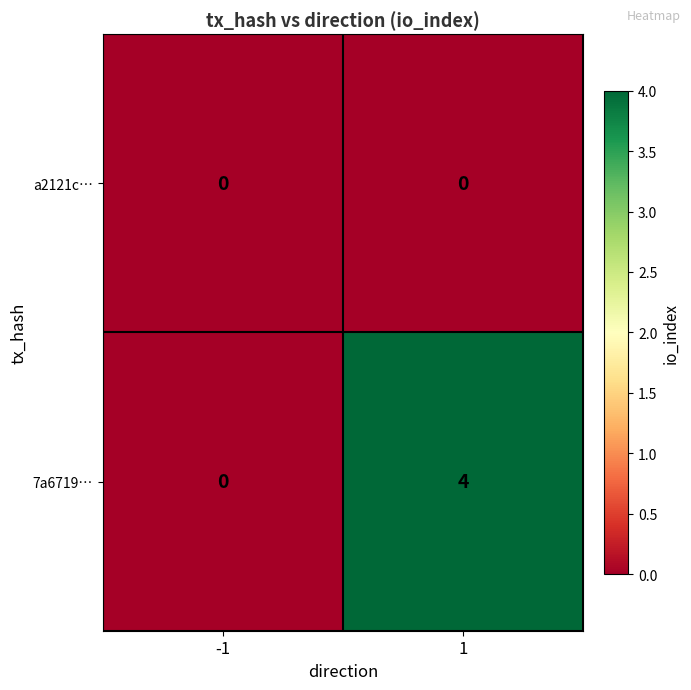

Rank the series at 1 from lowest to highest value.

a2121c…, 7a6719…